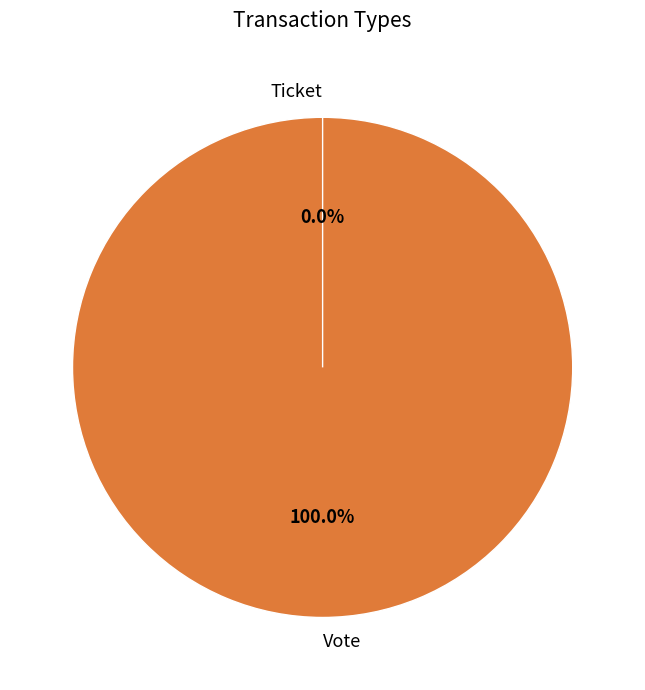

To the nearest percent, what percentage of the pie is Vote?

100%